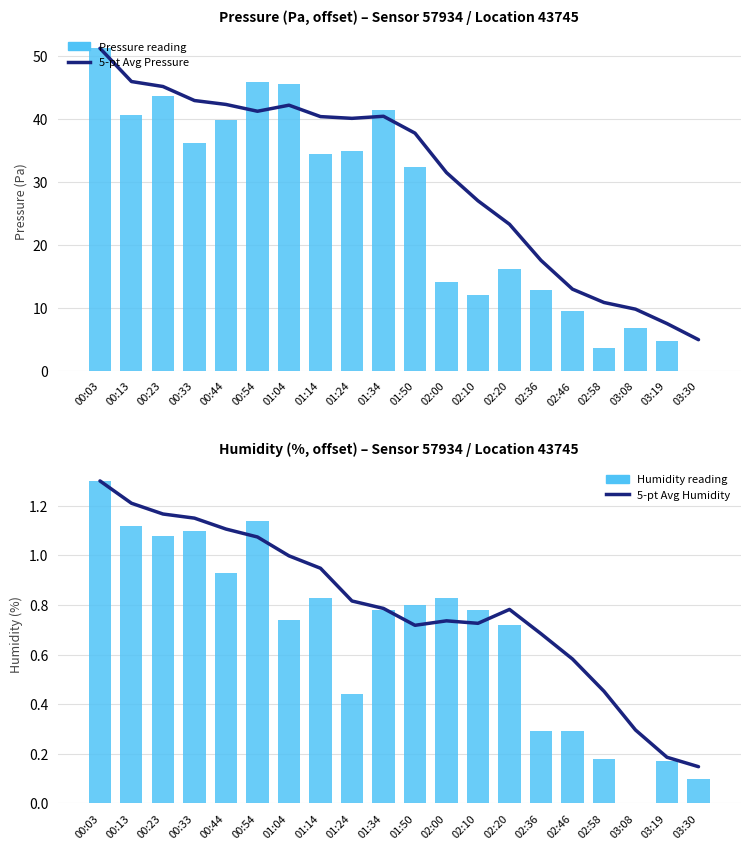

At how many categories does at least one series exceed 45?

5